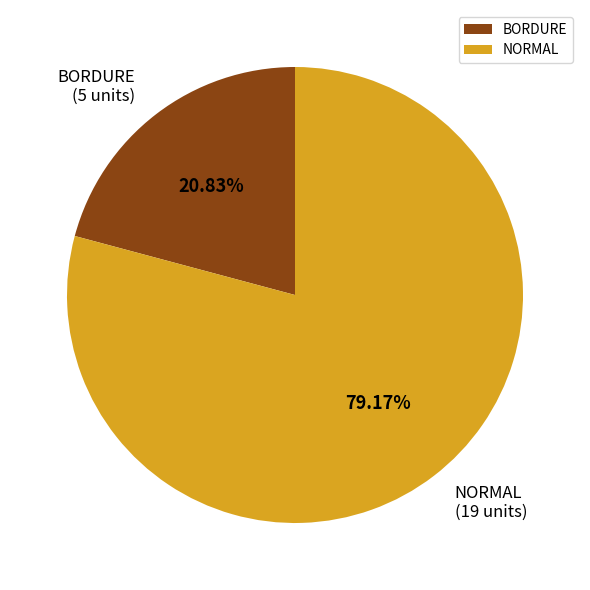

Is it true that NORMAL is 79% of the pie?

True